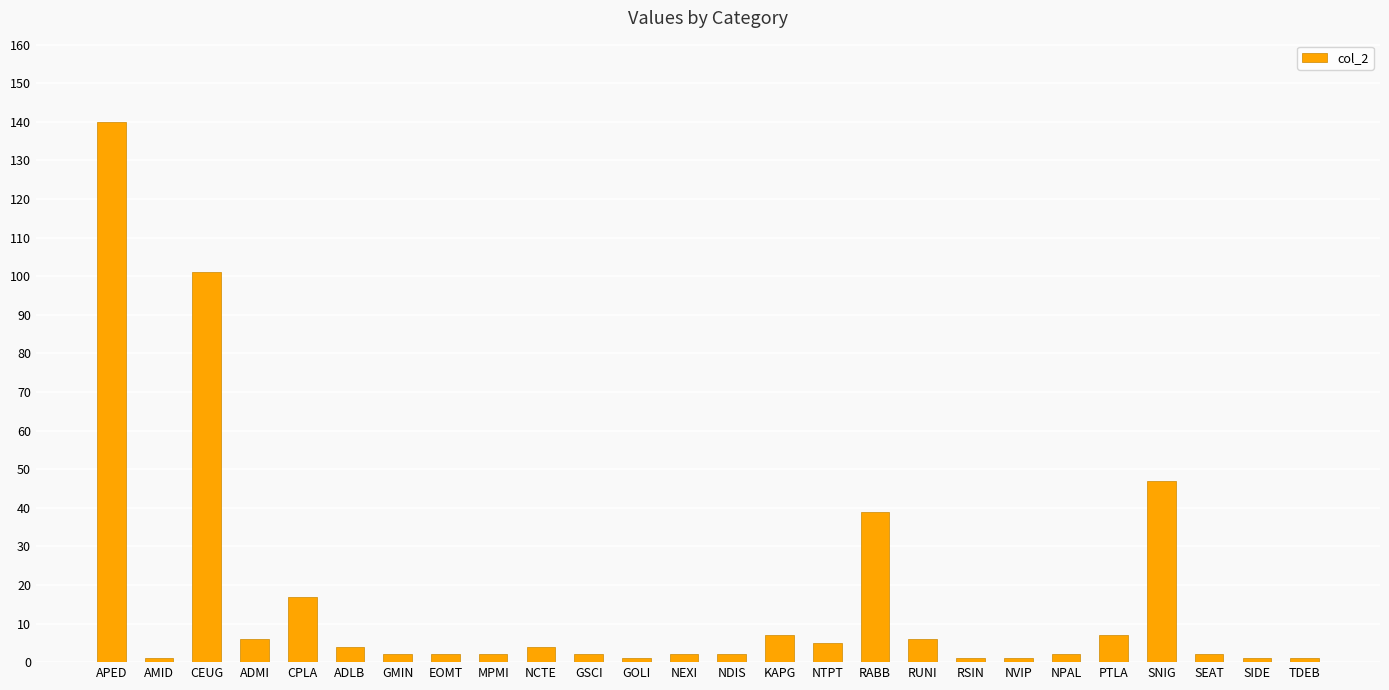

The value at TDEB is 1. True or false?

True